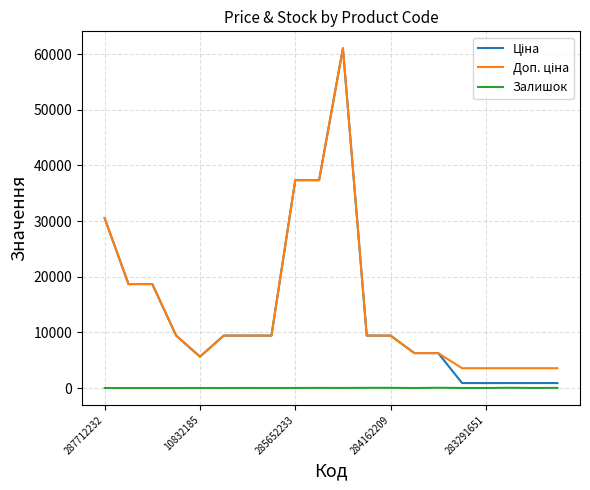

What is the label of the 5th point from the right?

15